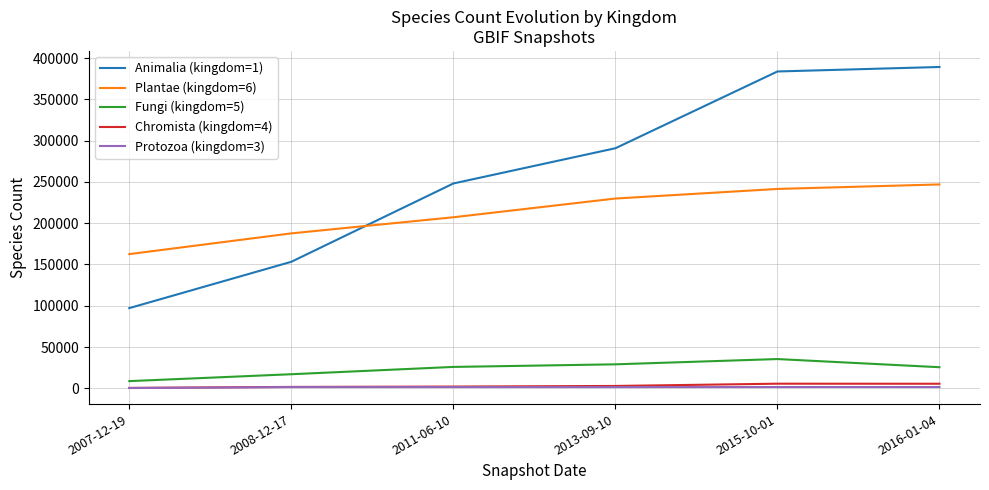

At which label is Chromista (kingdom=4) closest to 3086?

2013-09-10